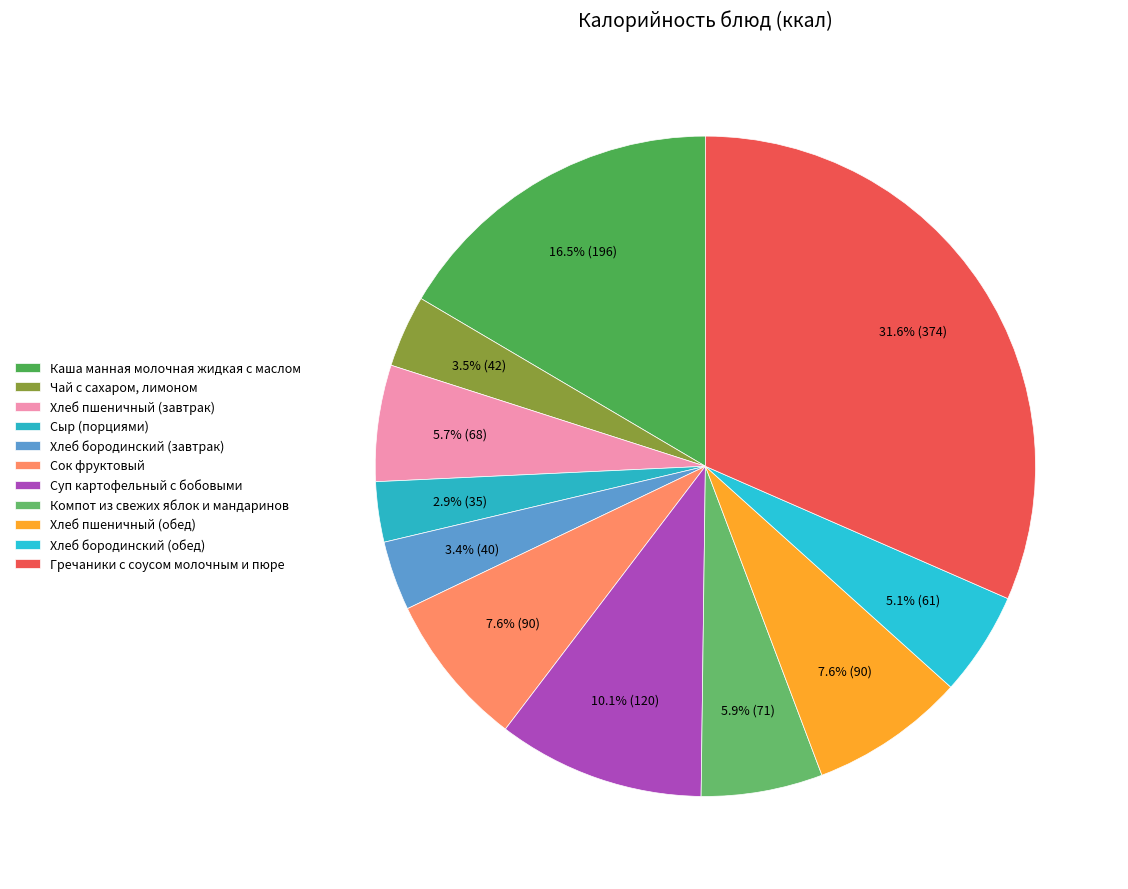

To the nearest percent, what is the difference between the largest and smallest slice percentages?

29%